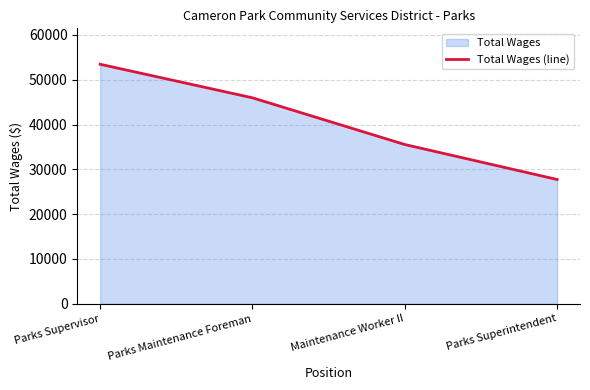

What is the maximum value shown in the chart?

53455